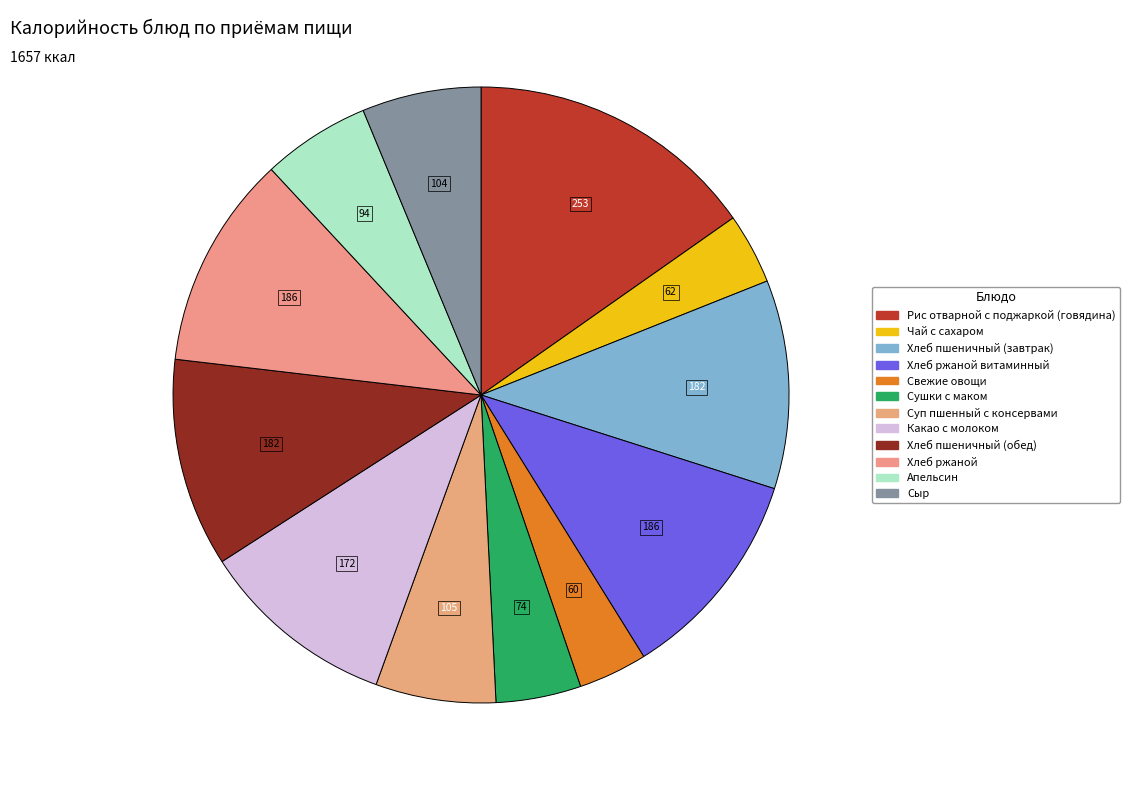

Is there any slice that represents more than half of the pie?

No